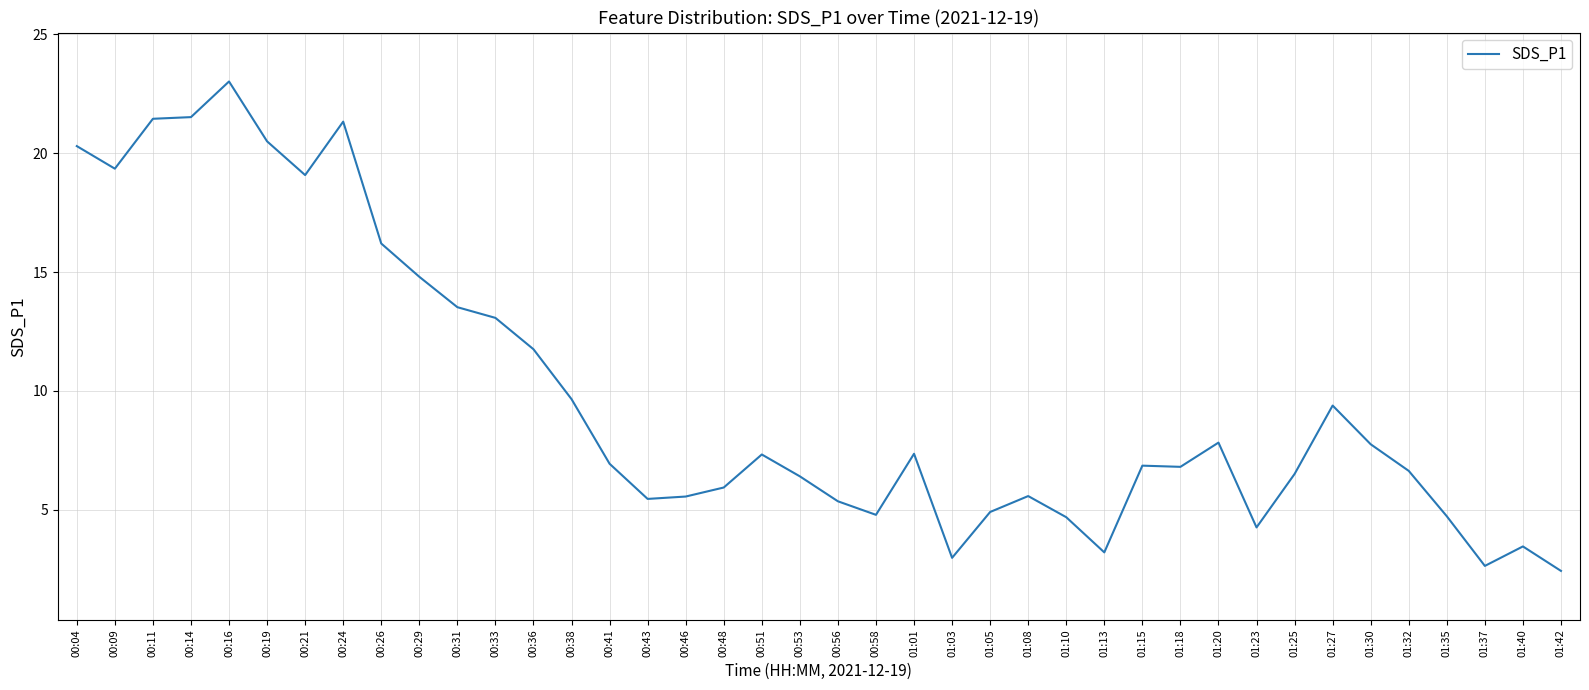

What position from the left is 00:43?

16